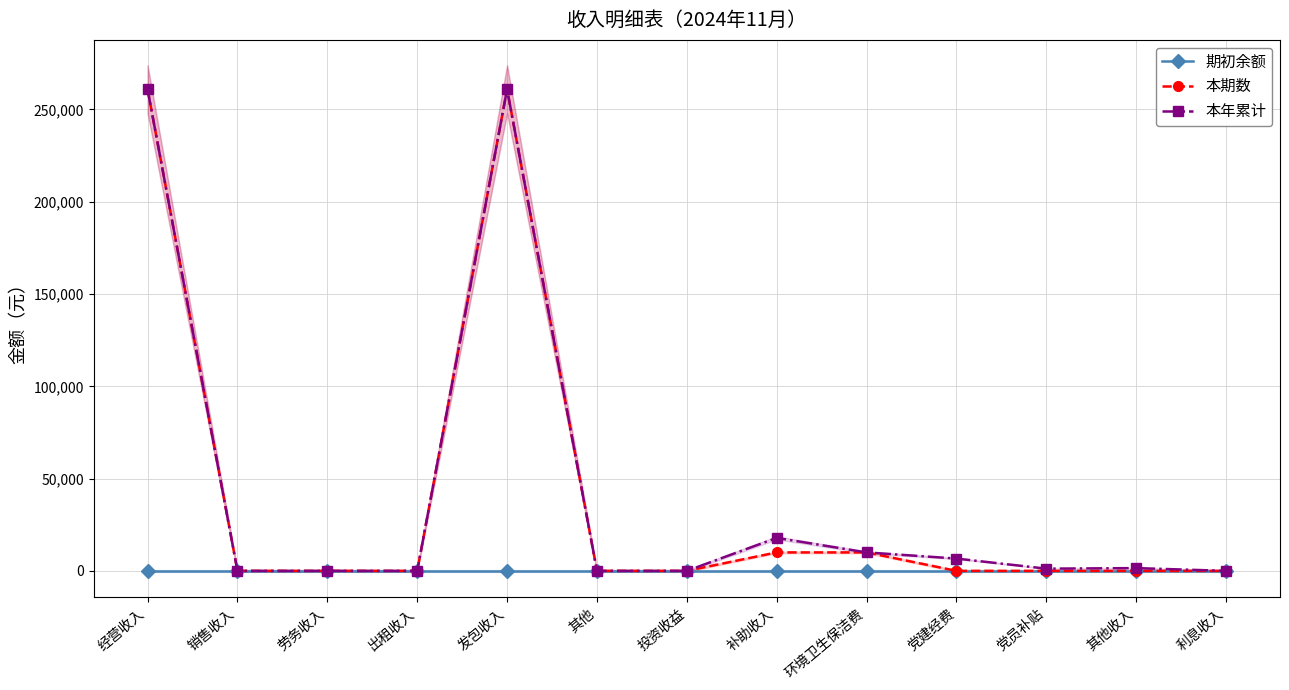

True or false: 期初余额 has a value of 0.0 at 党建经费.

True